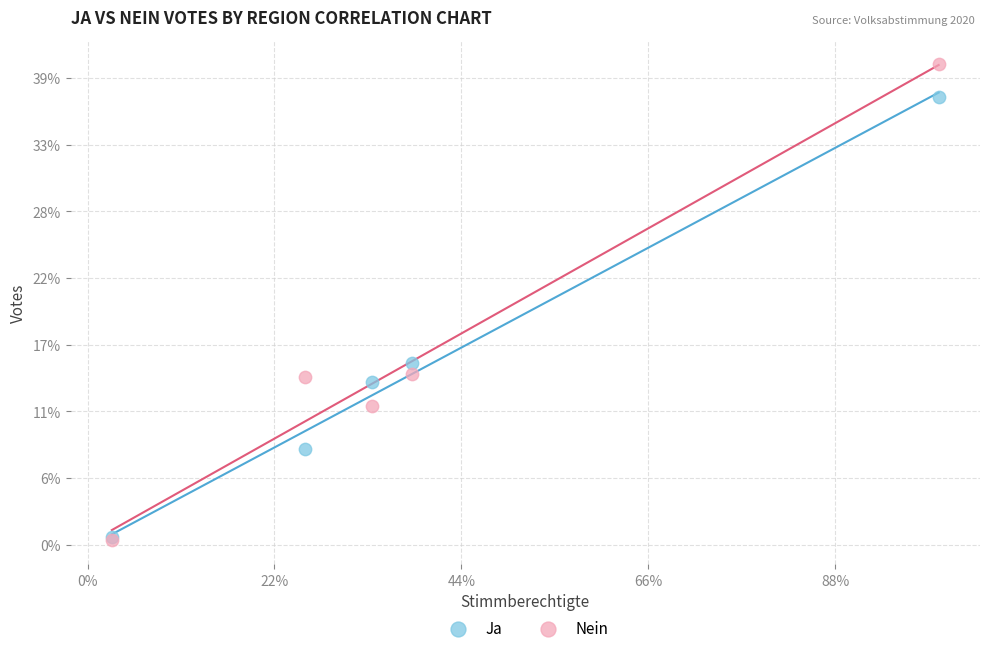

Which series contains the highest Y value?

Nein